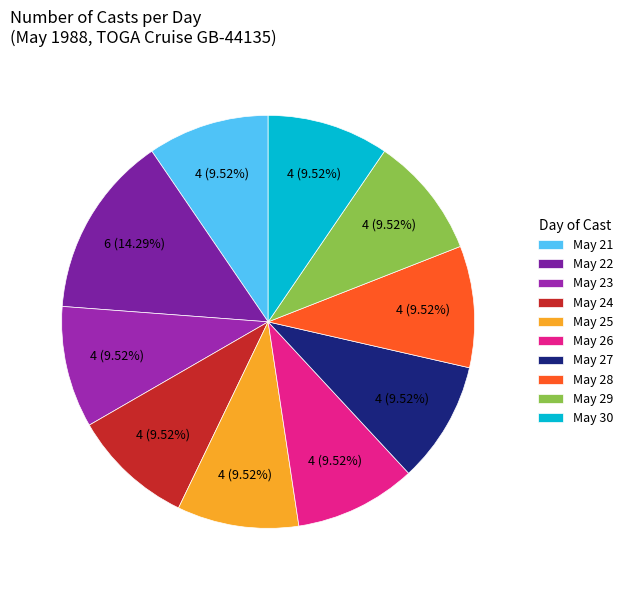

How many slices are in this pie chart?

10